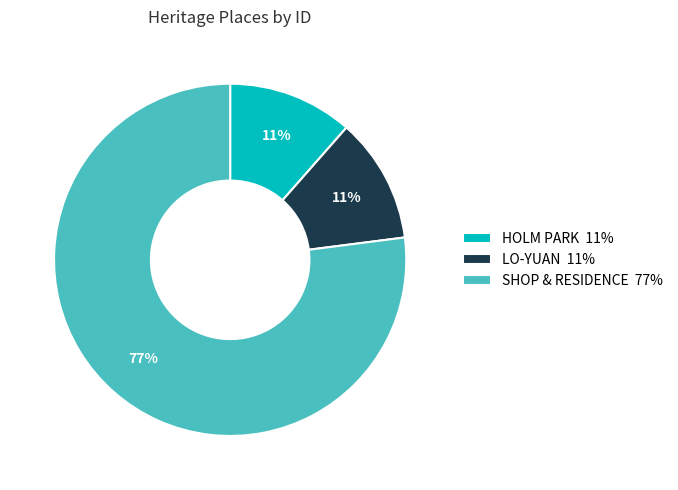

Is there any slice that represents more than half of the pie?

Yes